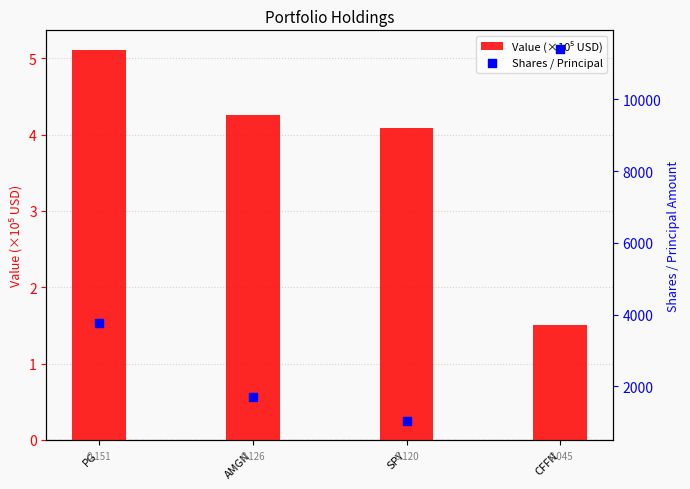

What are all the series names shown in the legend?

Value (×10⁵ USD), Shares / Principal